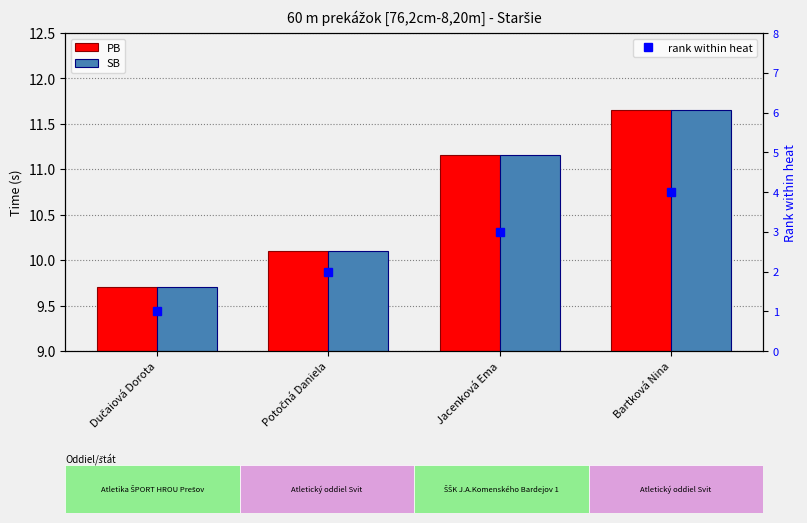

Where does the rank within heat series first go above 3?

Bartková Nina